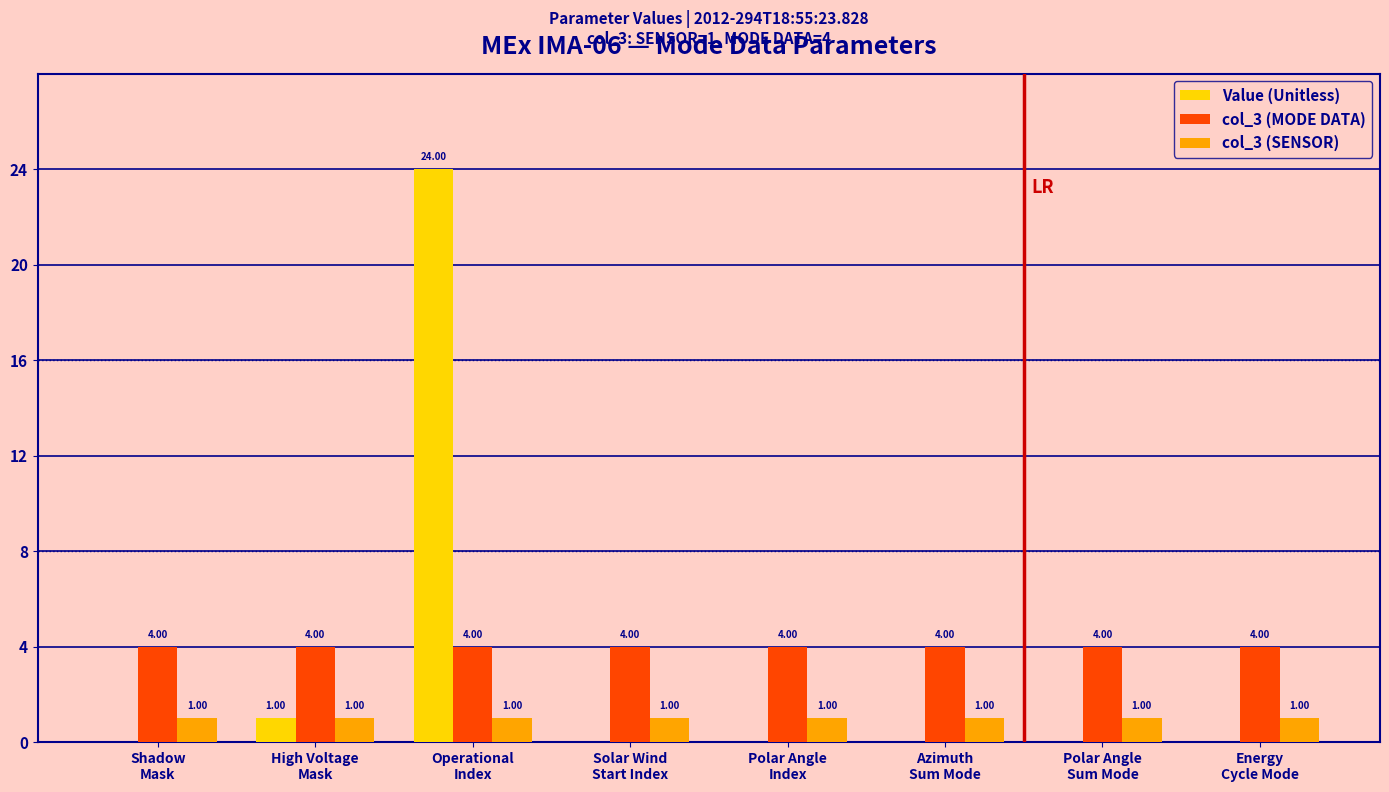

Which series has the largest total across all categories?

col_3 (MODE DATA)